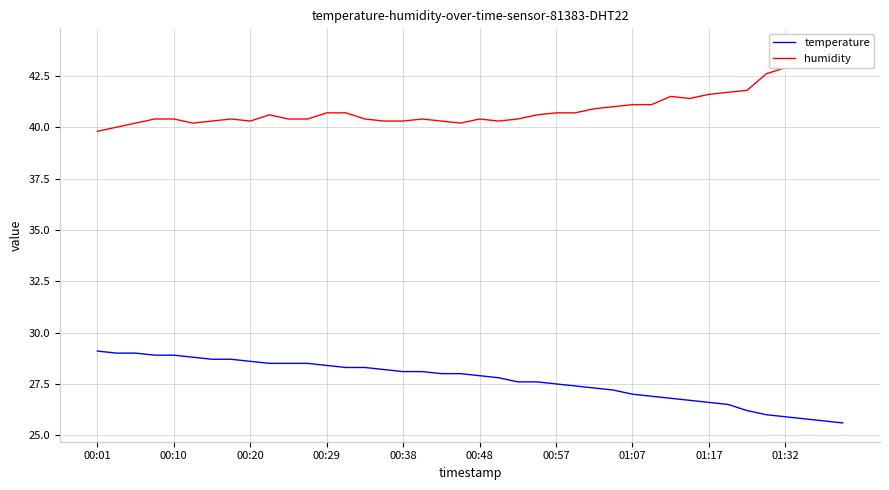

At 00:48, list the series in order from largest to smallest.

humidity, temperature